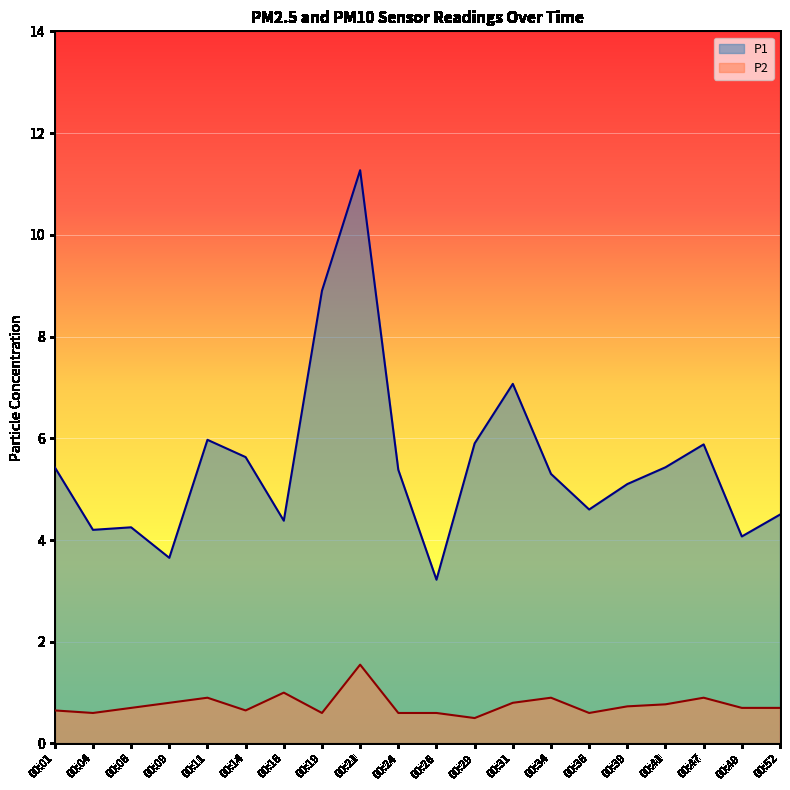

How many interior local peaks does the P1 series have?

5